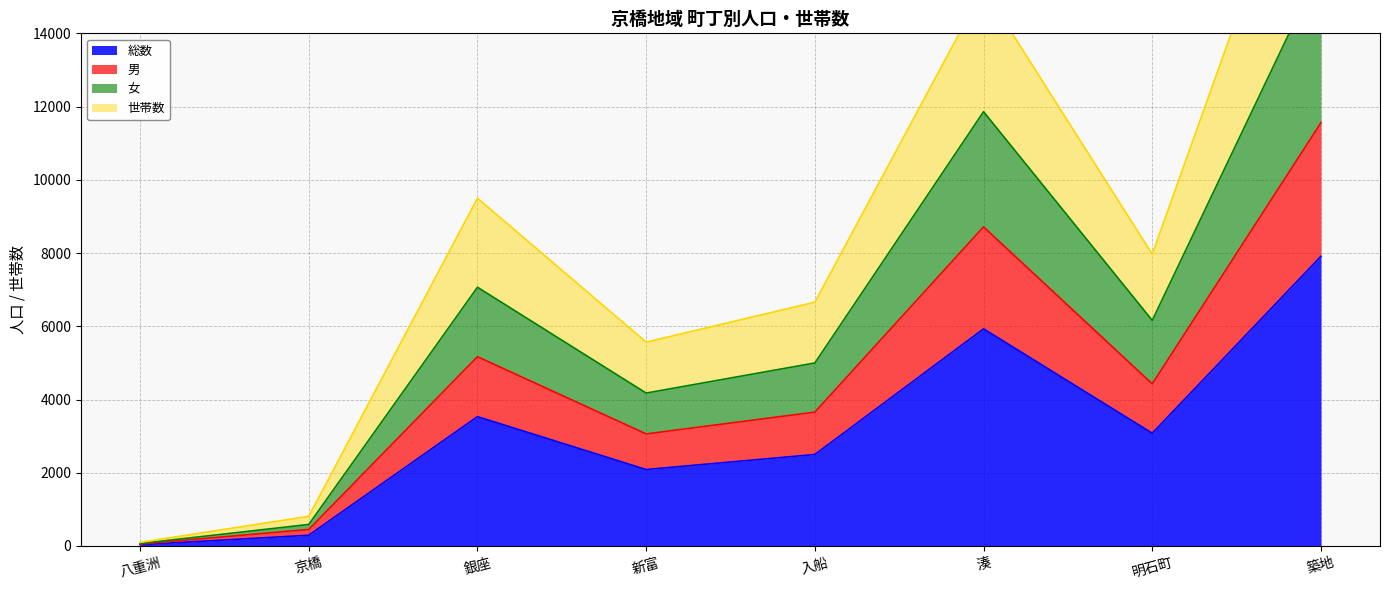

Where is the first local maximum for 女?

銀座